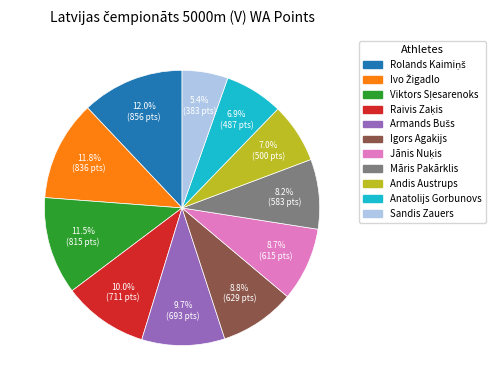

How many slices are in this pie chart?

11